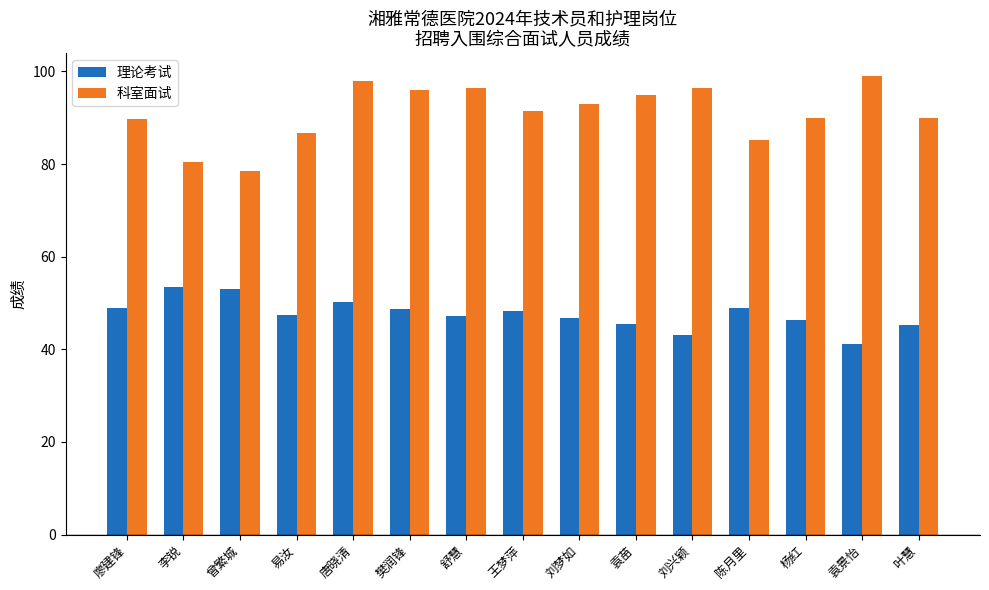

What is the total value across all series at 唐晓清?

148.2